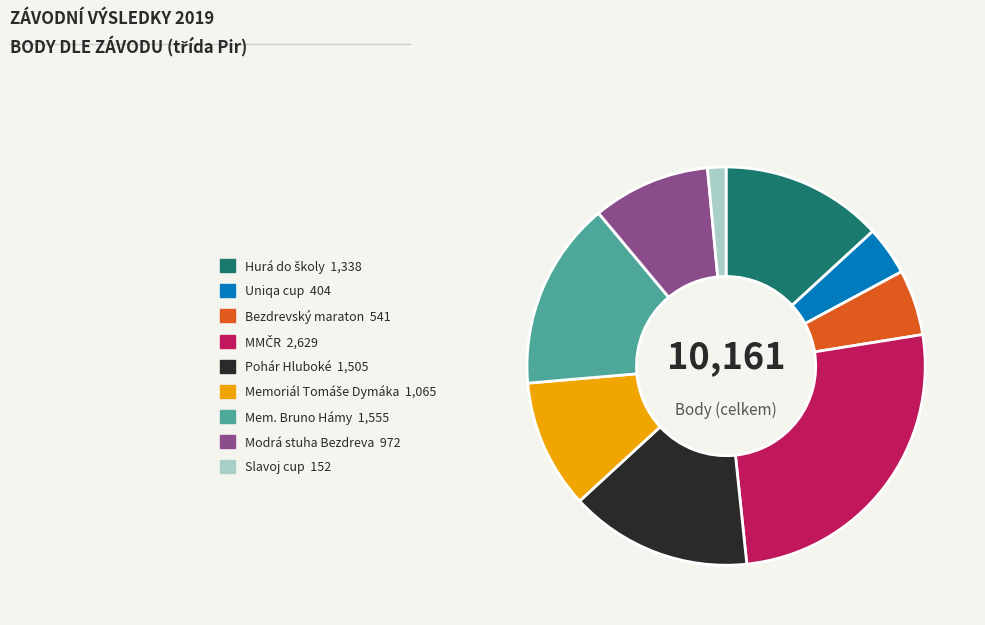

Does Uniqa cup represent more than half of the total?

No